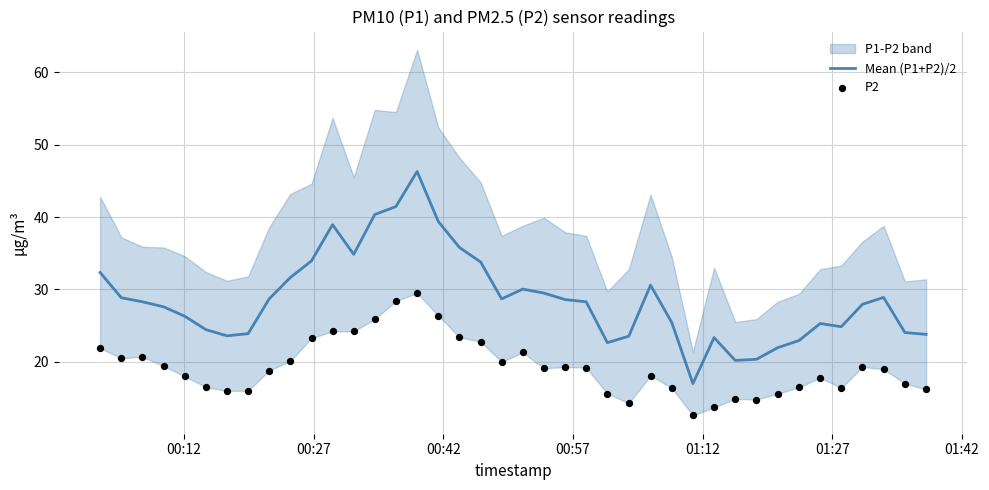

What is the lowest value of the Mean (P1+P2)/2 series?

17.0